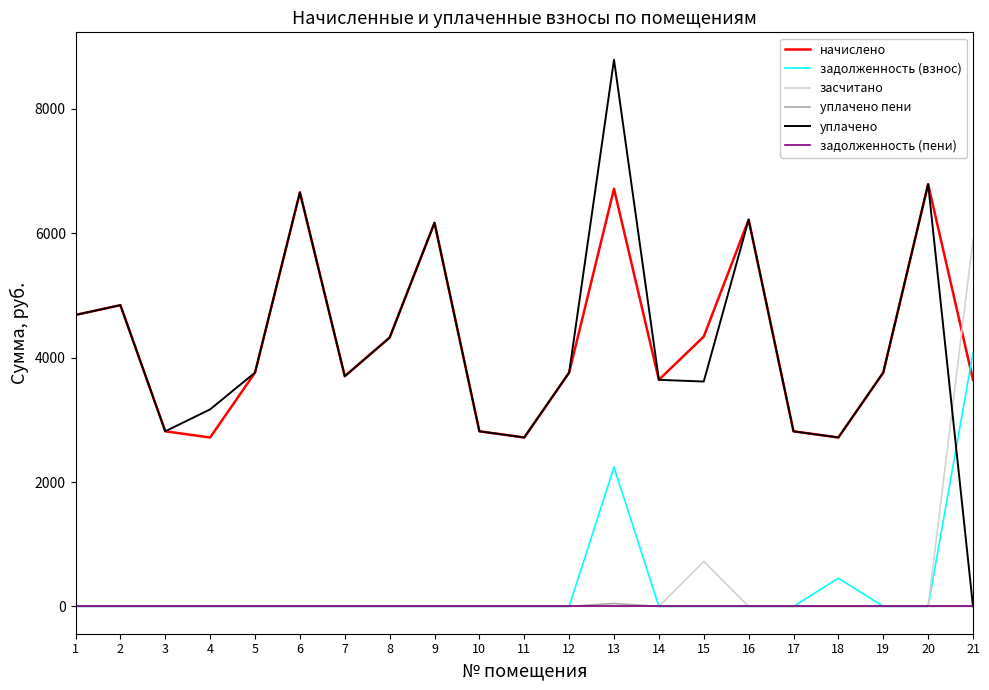

The value of уплачено at 1 is 1258.2. True or false?

False